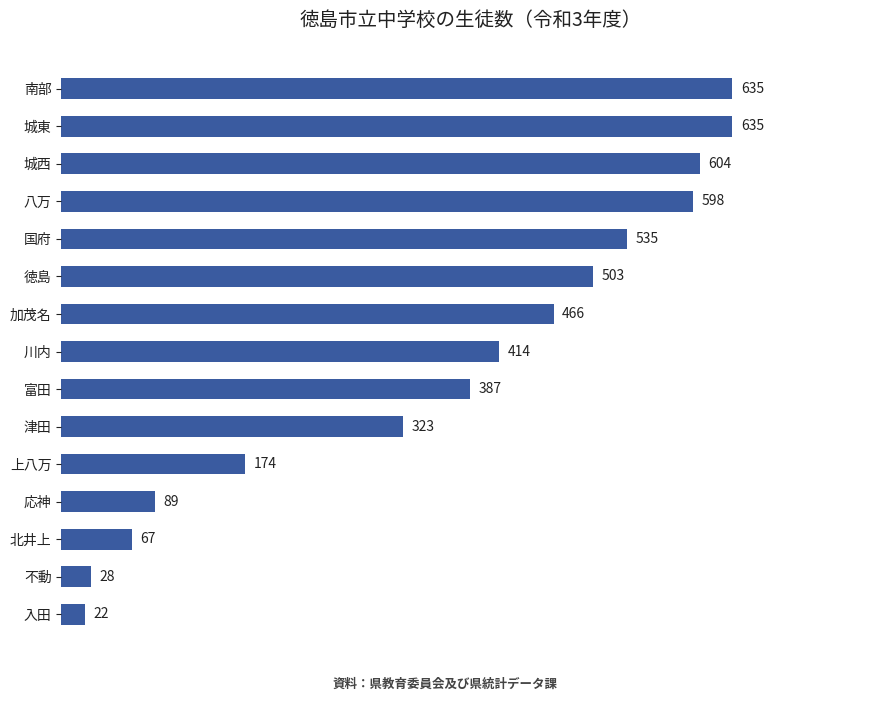

Reading bottom to top, extract all data points from this chart.

入田=22	不動=28	北井上=67	応神=89	上八万=174	津田=323	富田=387	川内=414	加茂名=466	徳島=503	国府=535	八万=598	城西=604	城東=635	南部=635